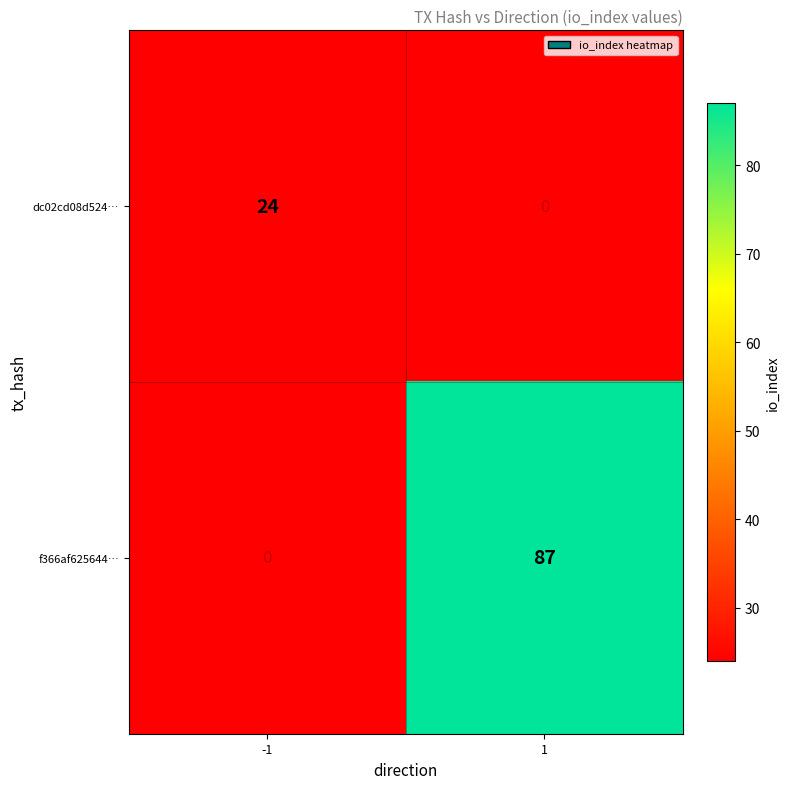

Rank the series at -1 from highest to lowest value.

dc02cd08d524…, f366af625644…